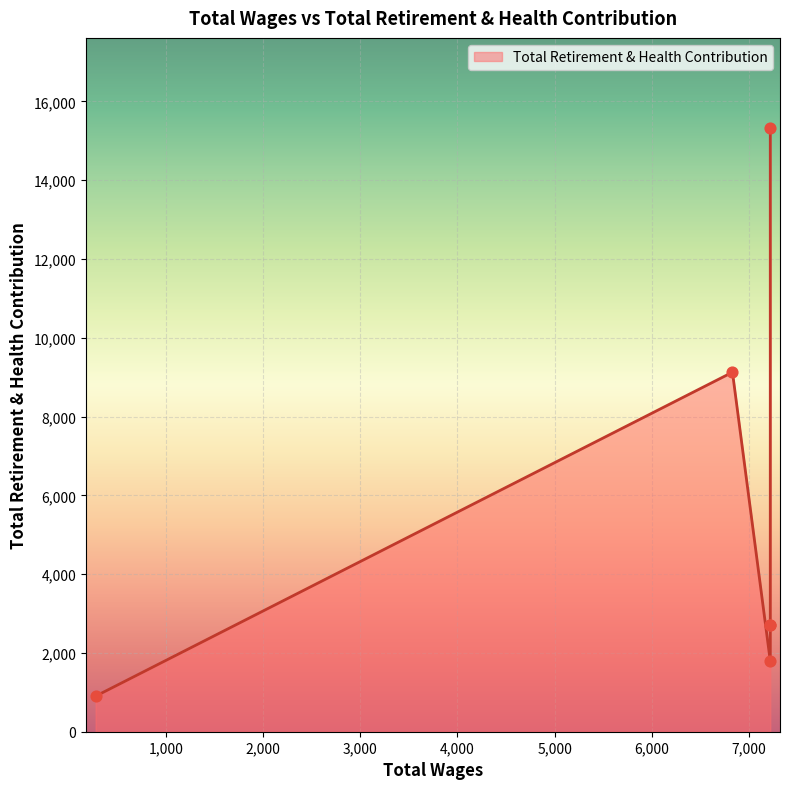

Approximately how many times larger is the value at 7218 compared to 7218?

0.7